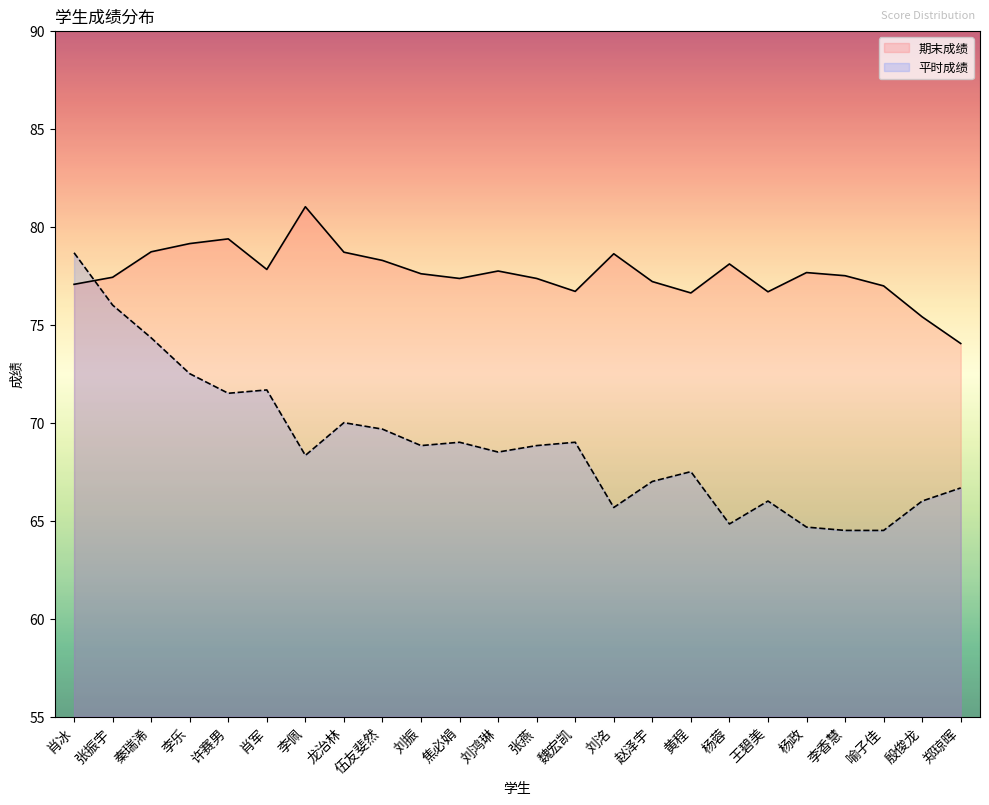

At which category does 平时成绩 reach its first local valley?

许赛男